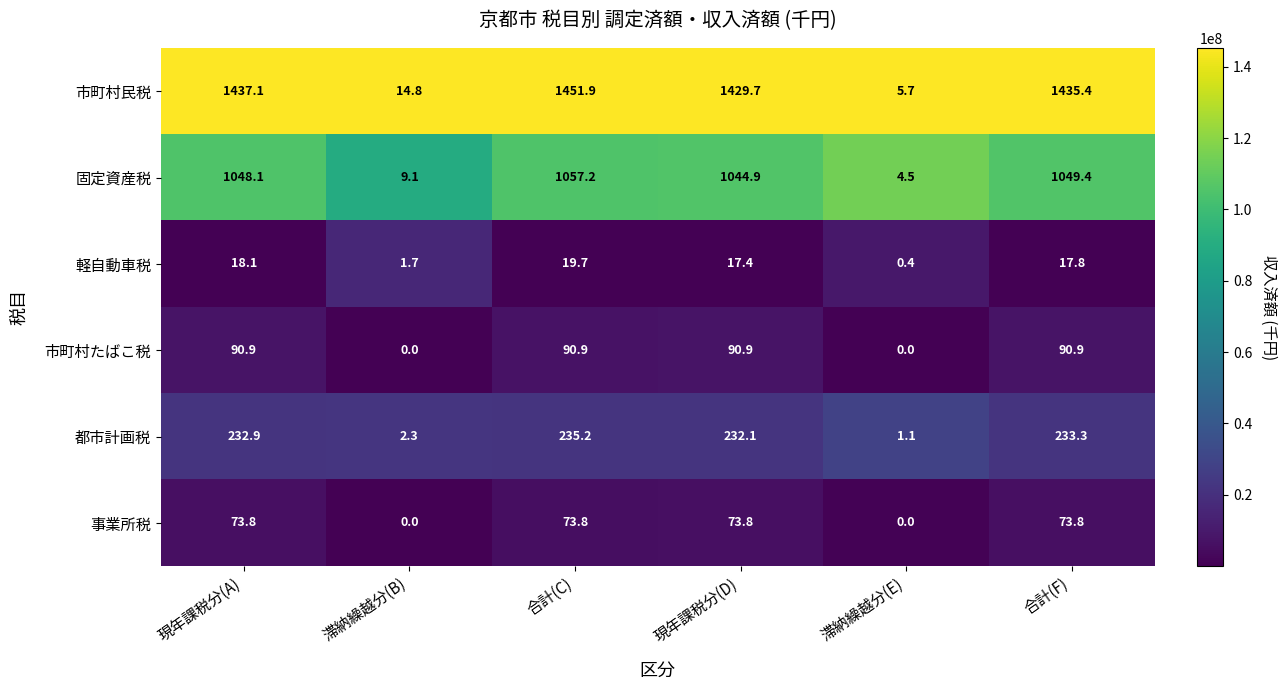

At which category is the sum across all series the highest?

合計(C)